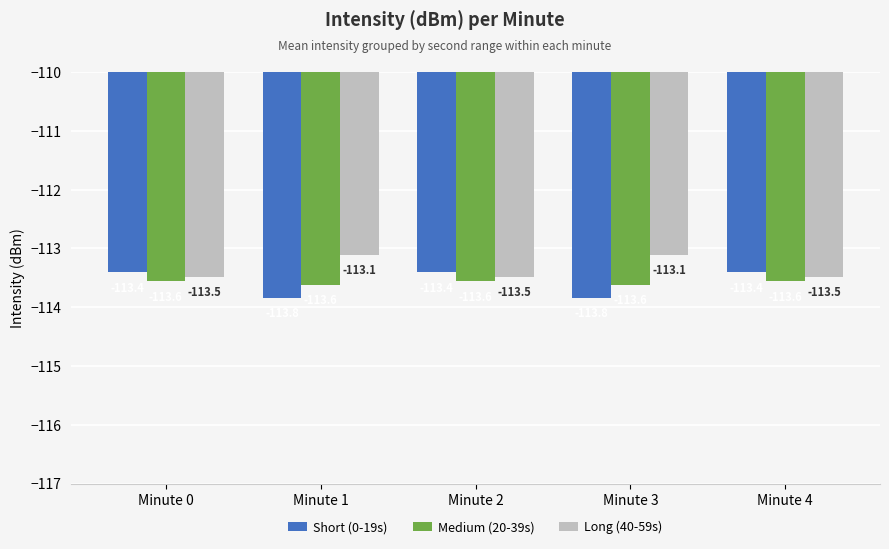

The Short (0-19s) series shows -54.5 at Minute 2. True or false?

False